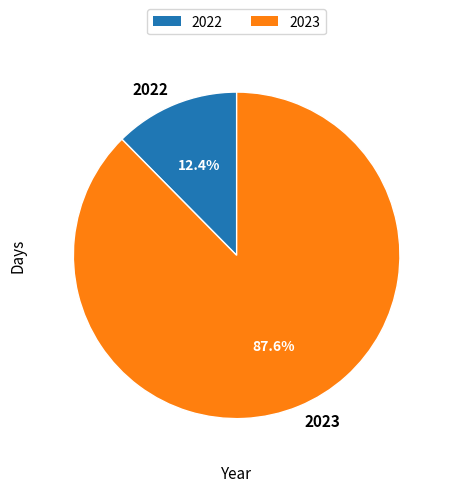

What portion of the pie excludes 2022?

87.6%